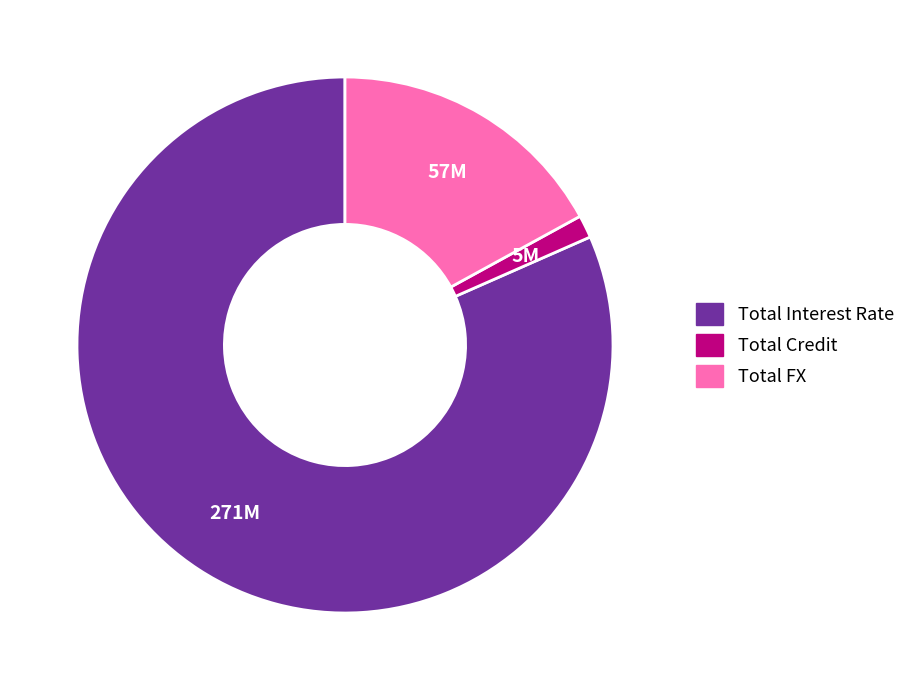

Which has a higher value, Total FX or Total Credit?

Total FX